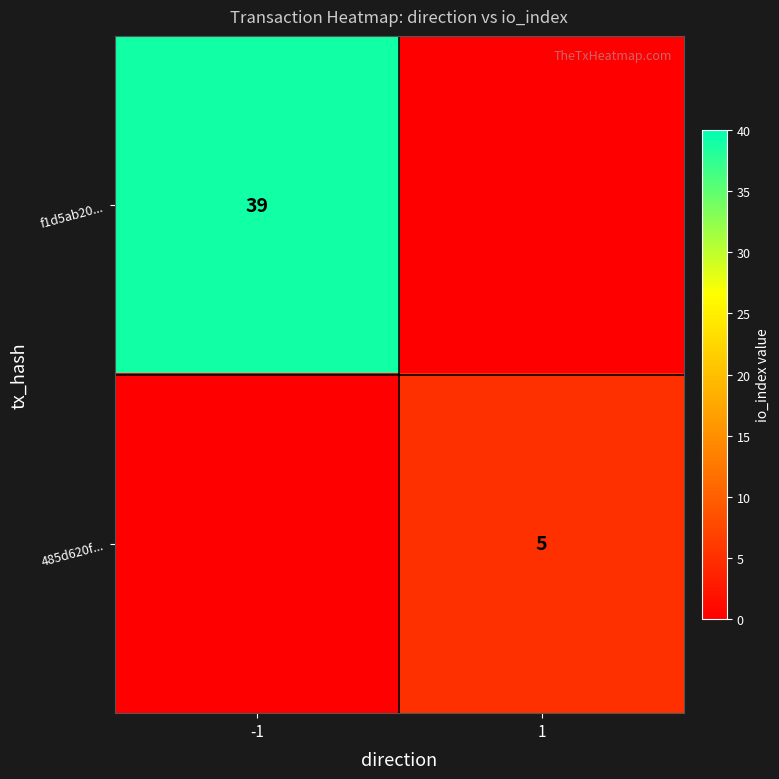

Is the value of f1d5ab20... at -1 greater than the value of 485d620f... at 1?

Yes